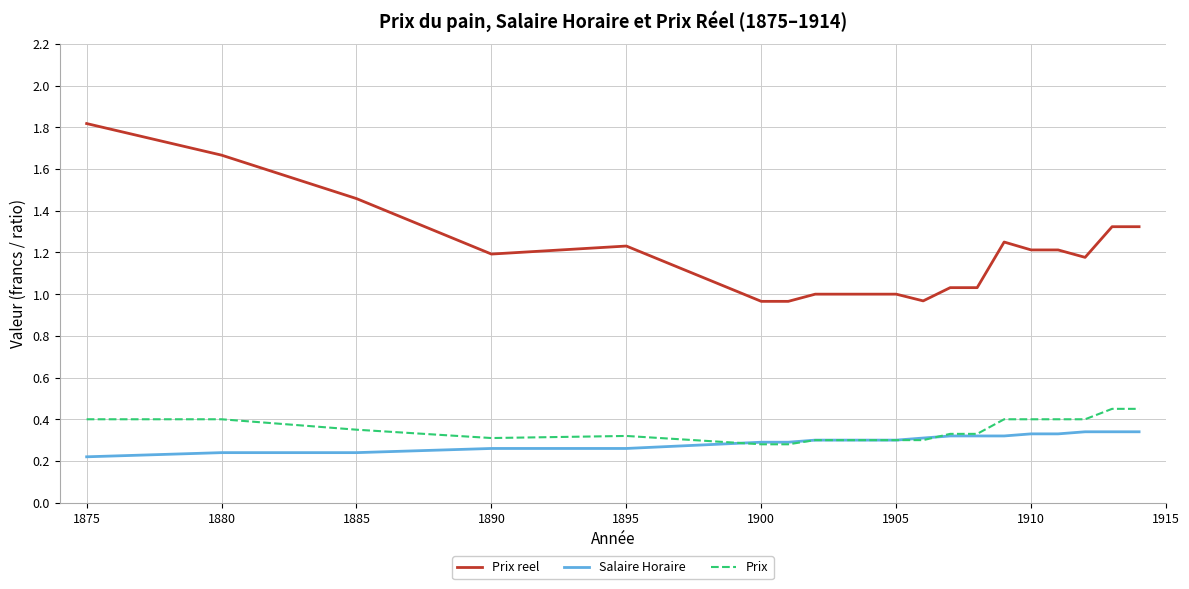

Which series has the widest spread of values?

Prix reel